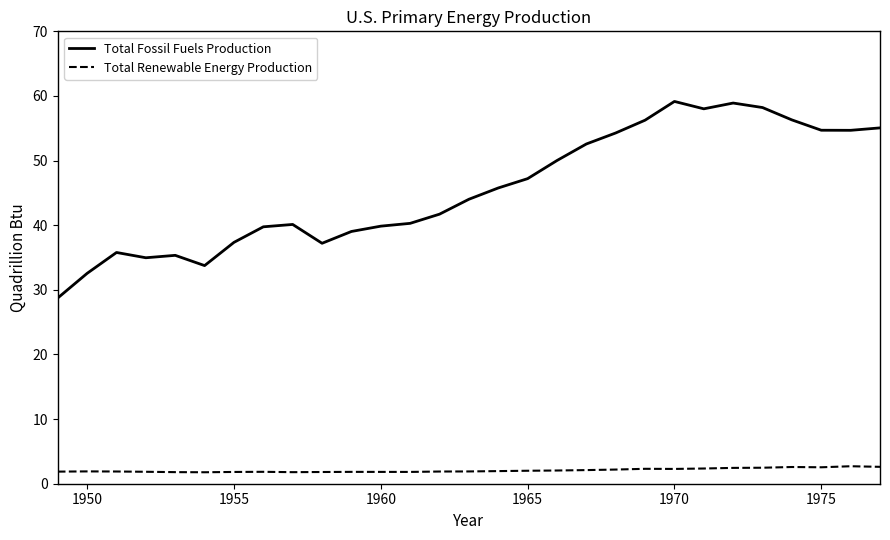

Which series has the largest total across all categories?

Total Fossil Fuels Production